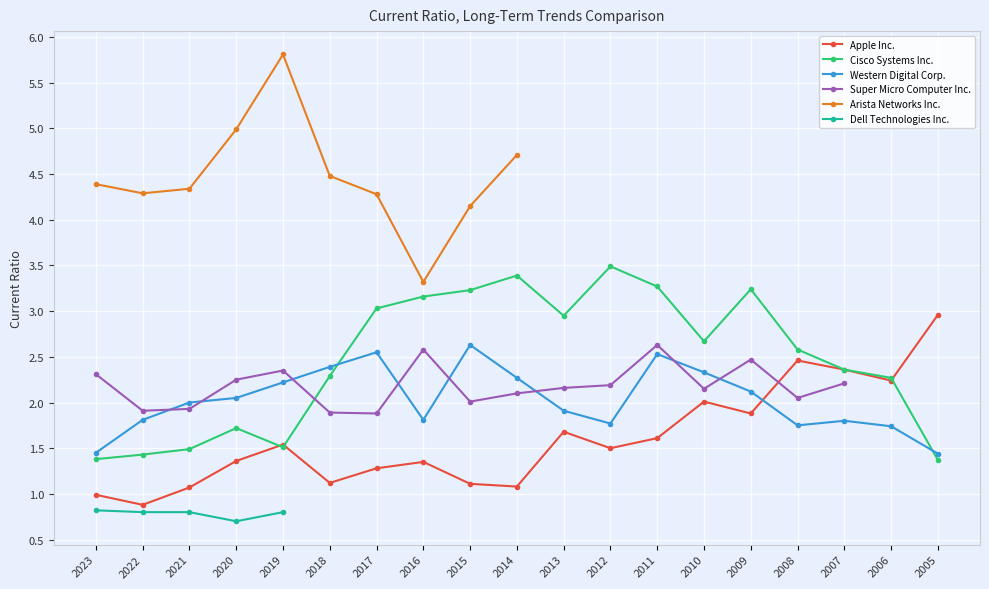

How many values in the Western Digital Corp. series exceed 2?

9